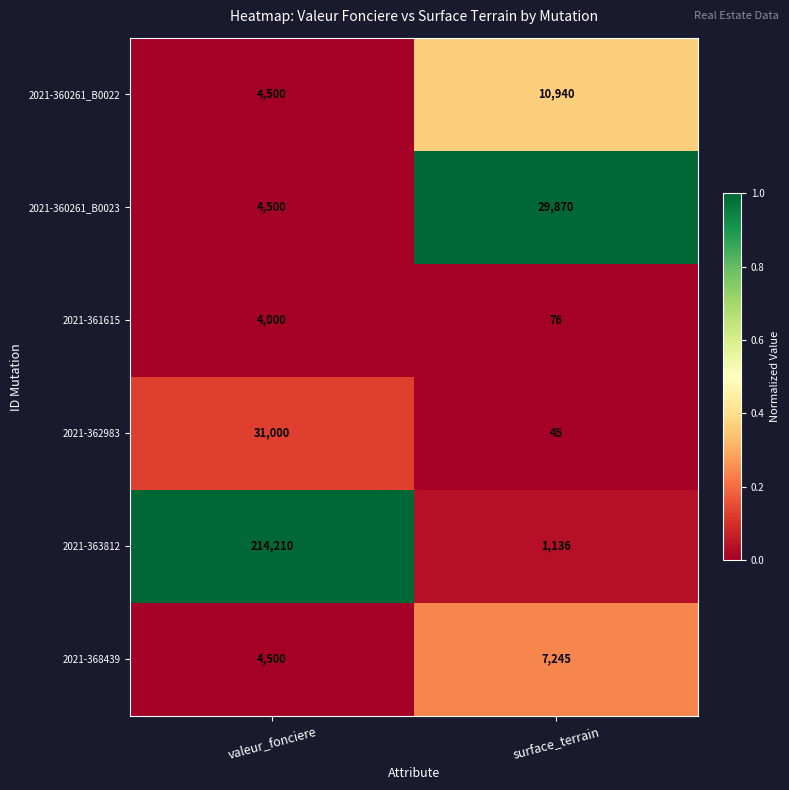

Reading left to right, transcribe all the data shown in this chart.

2021-360261_B0022: 4500	10940
2021-360261_B0023: 4500	29870
2021-361615: 4000	76
2021-362983: 31000	45
2021-363812: 214210	1136
2021-368439: 4500	7245